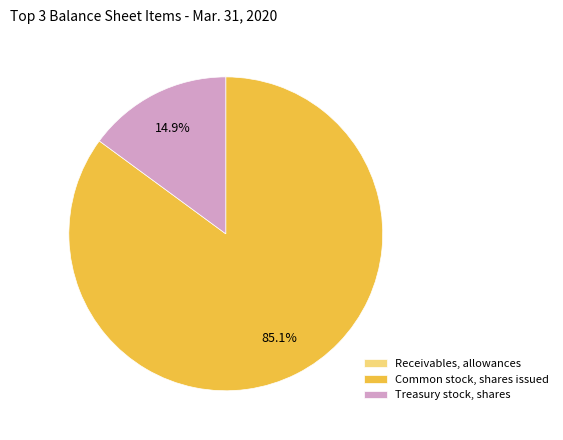

Which category has the biggest portion of the pie?

Common stock, shares issued